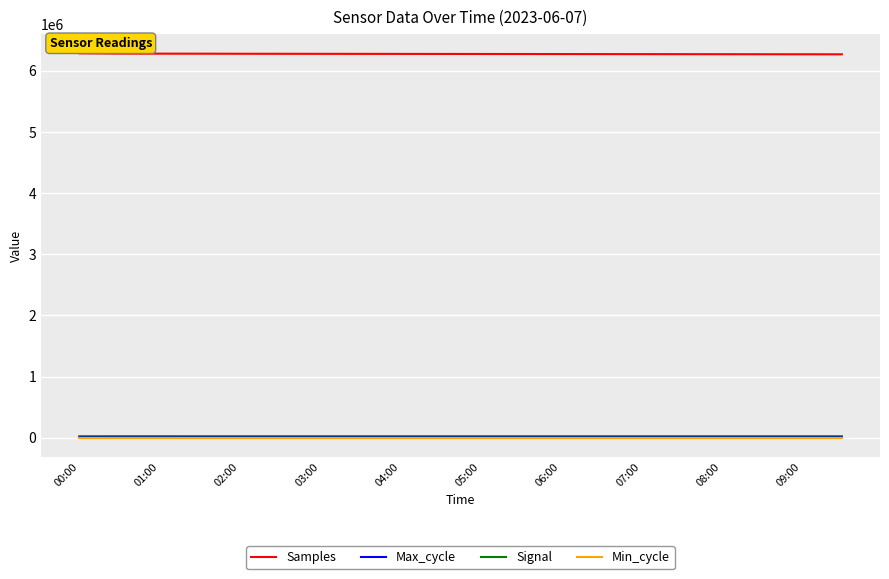

What is the sum of all Signal values?

-1894